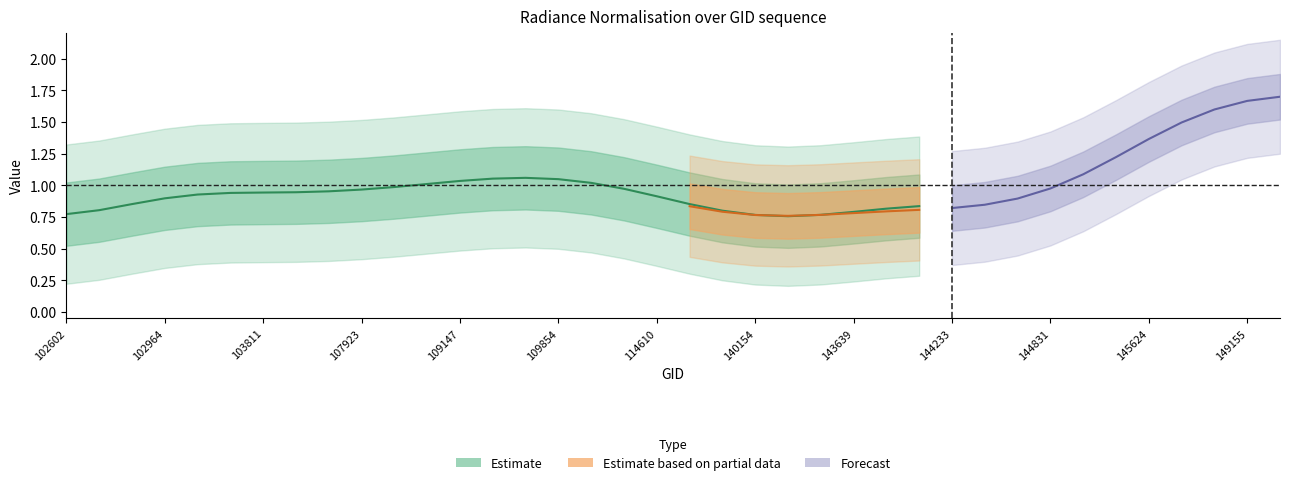

What is the spread (max minus min) of values at 145027?

0.6